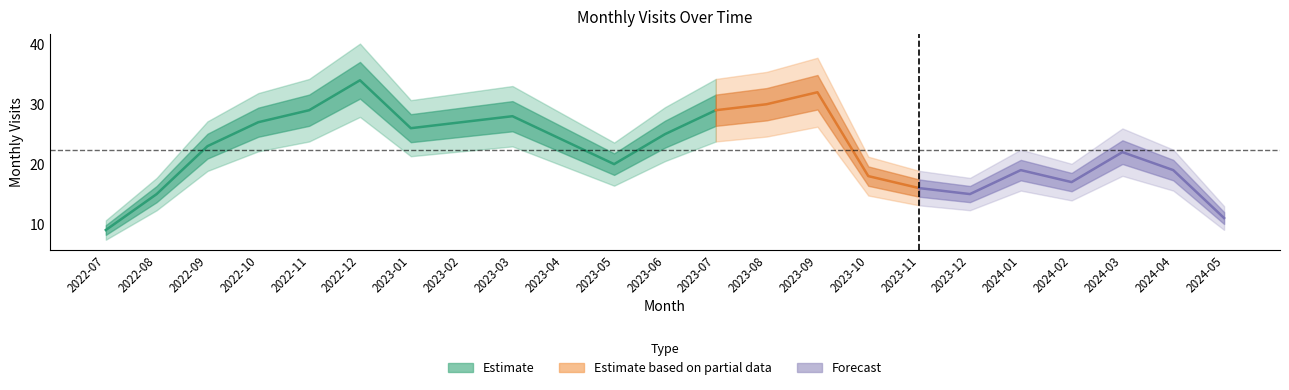

Reading right to left, transcribe all the data shown in this chart.

11	19	22	17	19	15	16	18	32	30	29	25	20	24	28	27	26	34	29	27	23	15	9